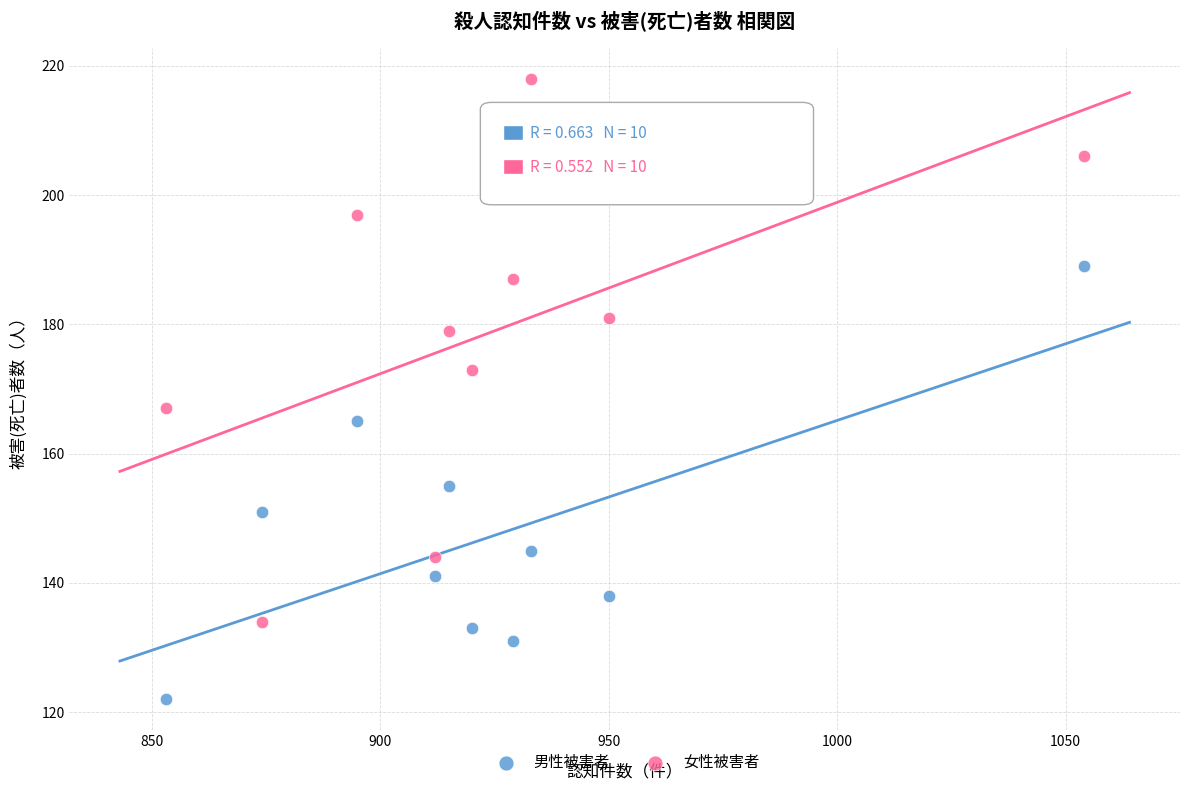

Which series has the largest Y range (max minus min)?

女性被害者